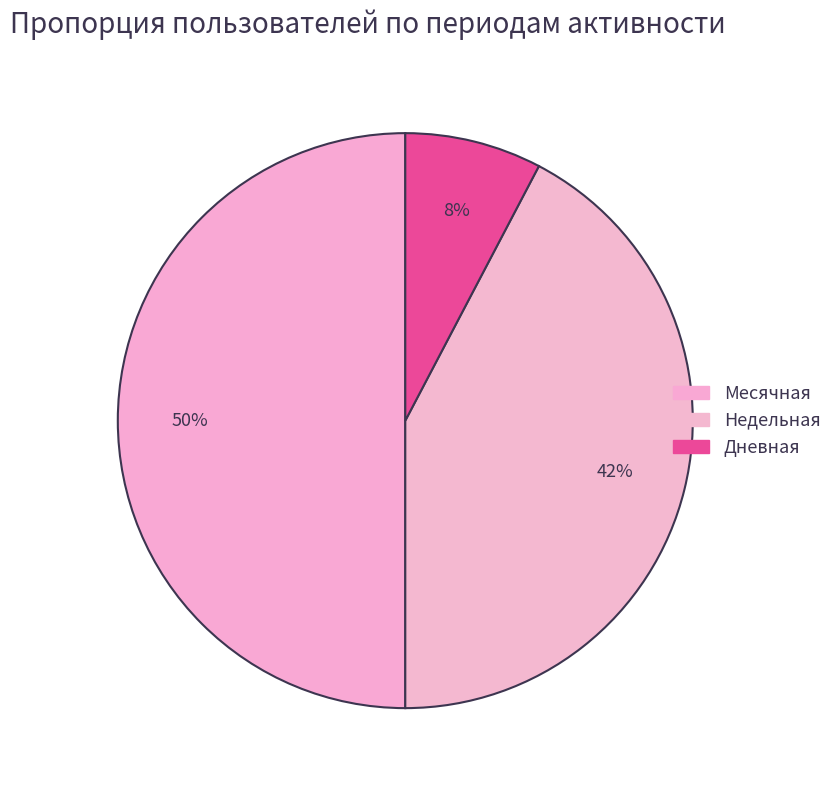

How many segments does this pie chart have?

3